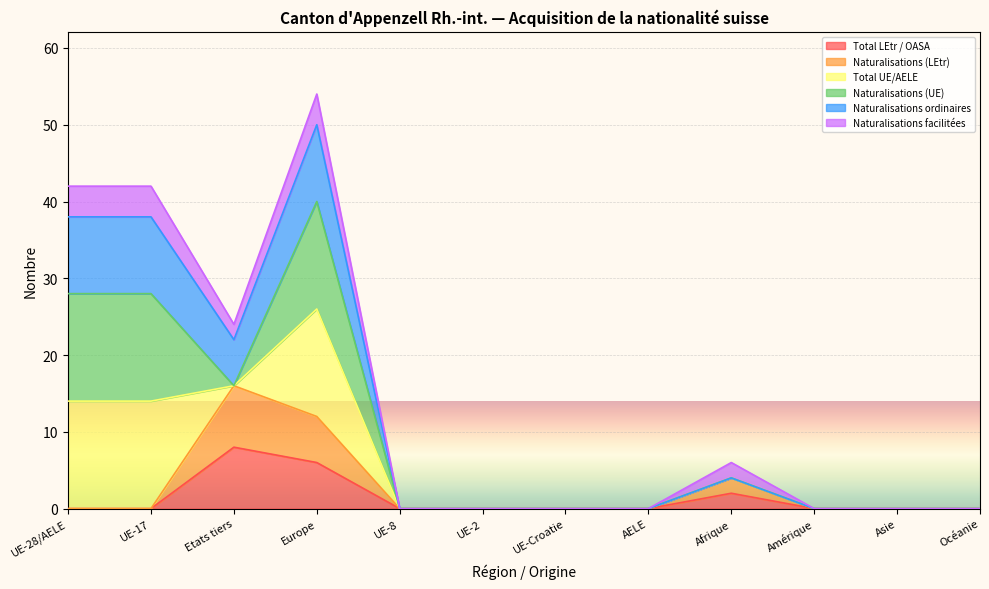

True or false: Total LEtr / OASA and Naturalisations ordinaires intersect in this chart.

False